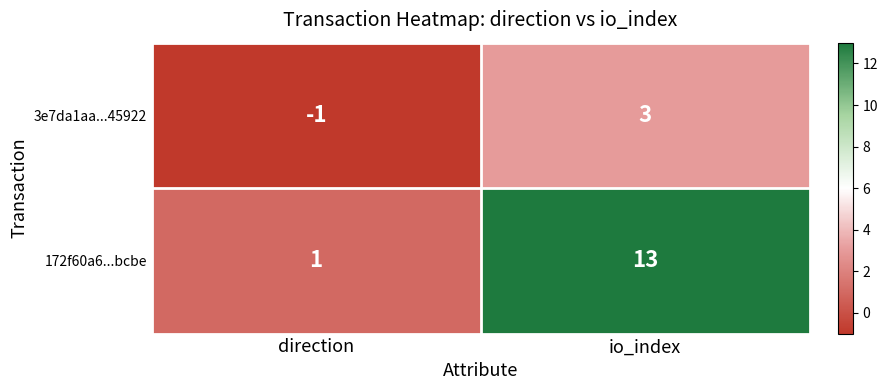

What is the sum of the 172f60a6...bcbe values at io_index and direction?

14